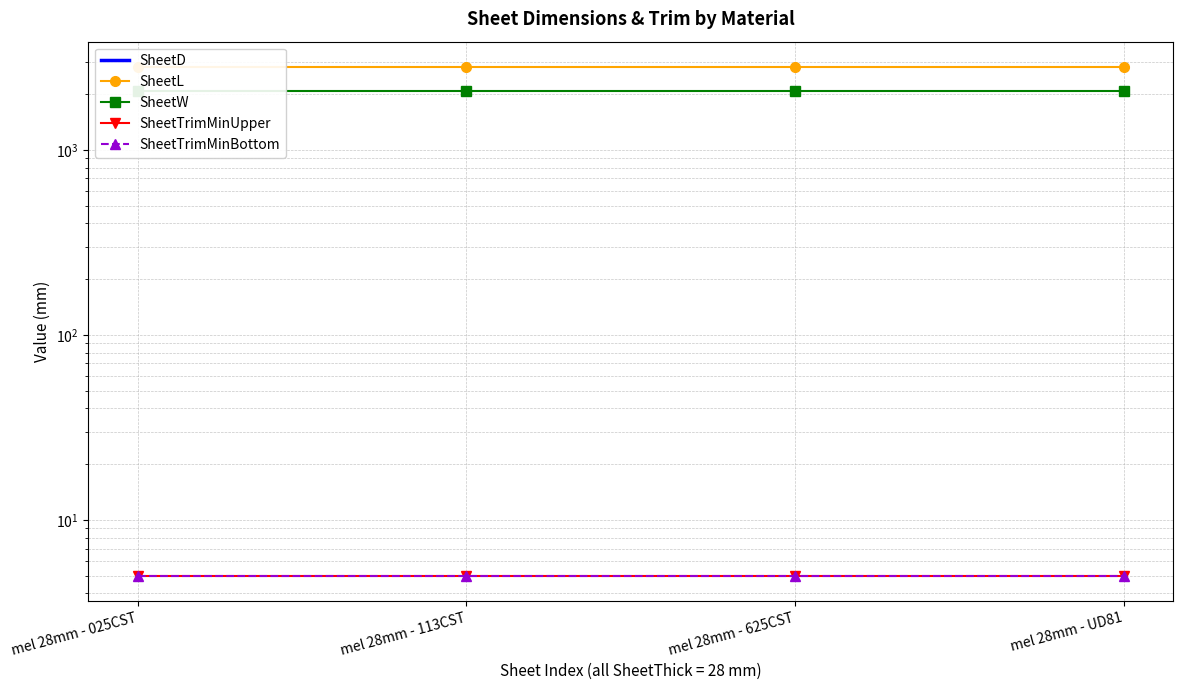

How many data points does each series have?

4